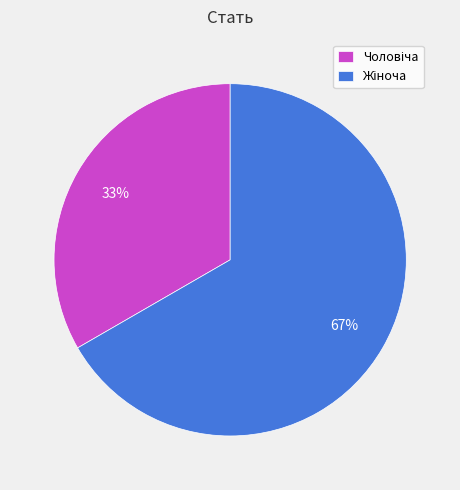

To the nearest percent, what is the average slice percentage?

50%